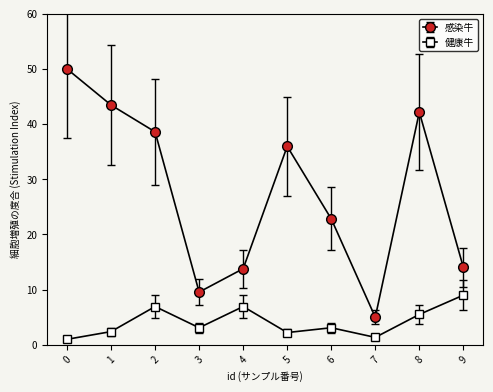

Rank the series by their average value, from lowest to highest.

健康牛, 感染牛